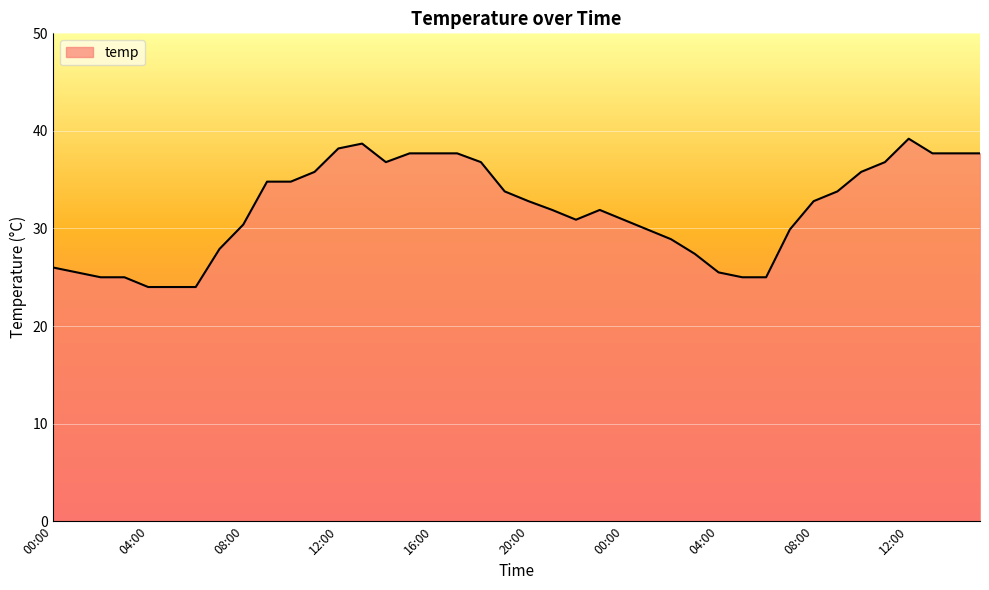

What is the maximum value shown in the chart?

39.2